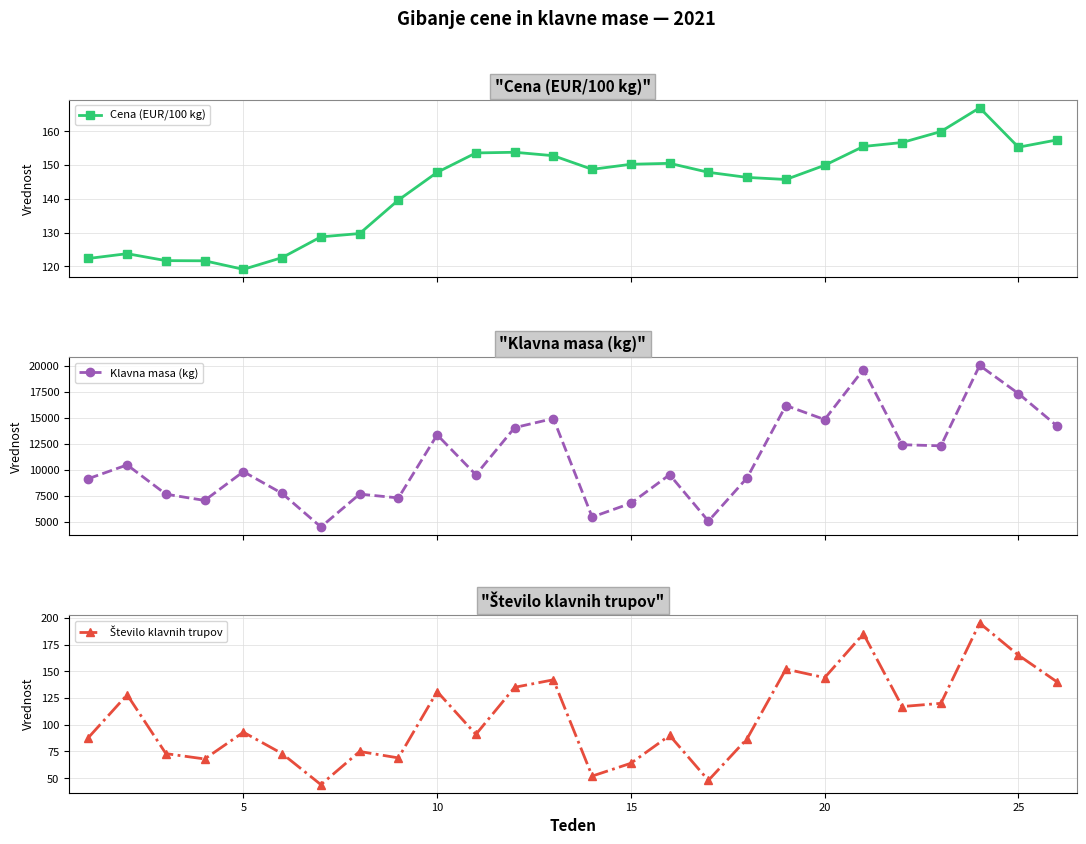

What is the value of the Cena (EUR/100 kg) point at the 13th from the left?

152.8